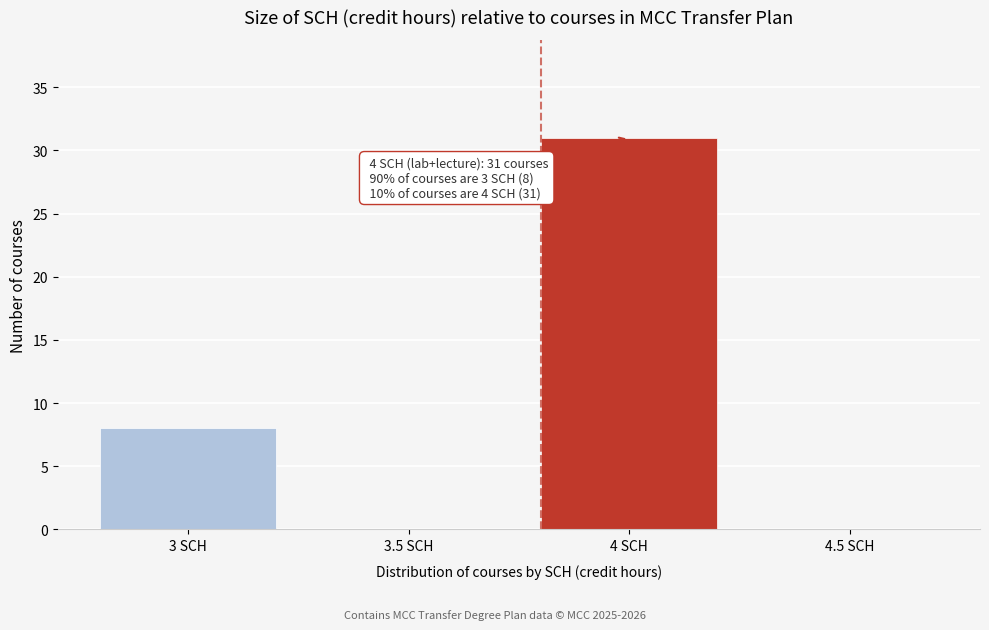

Reading left to right, transcribe all the data shown in this chart.

3 SCH=8	3.5 SCH=0	4 SCH=31	4.5 SCH=0